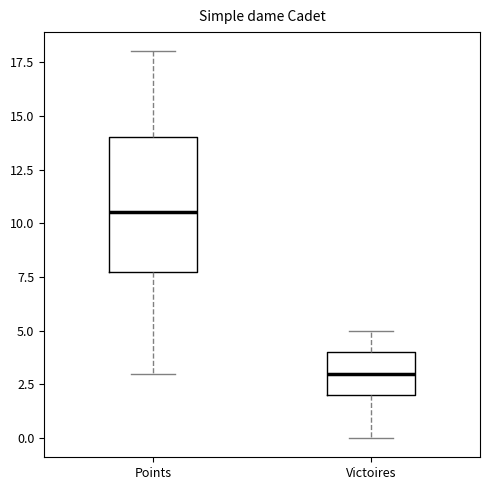

Reading left to right, transcribe this box plot: for each box, give where its median line is, the range the box spans, and where its two whiskers end, as read against the y-axis. The values are not printed on the chart, so give them approximately, as read against the axis.

Points: median 10.5, box 8.0 to 14.0, whiskers 3.0 to 18.0
Victoires: median 3.0, box 2.0 to 4.0, whiskers 0.0 to 5.0